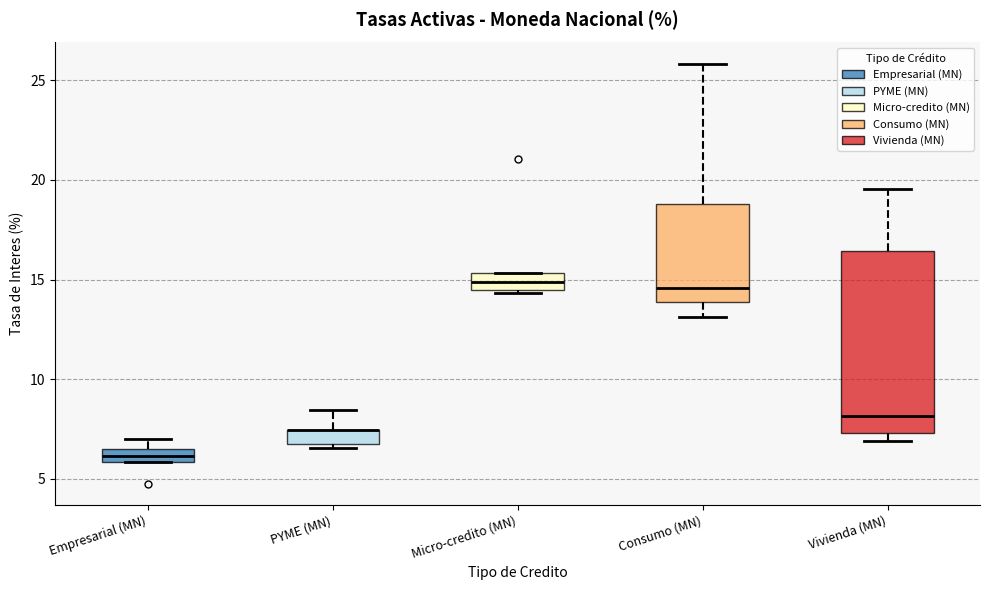

Comparing the boxes themselves (not the whiskers), which one is the tallest?

Vivienda (MN)